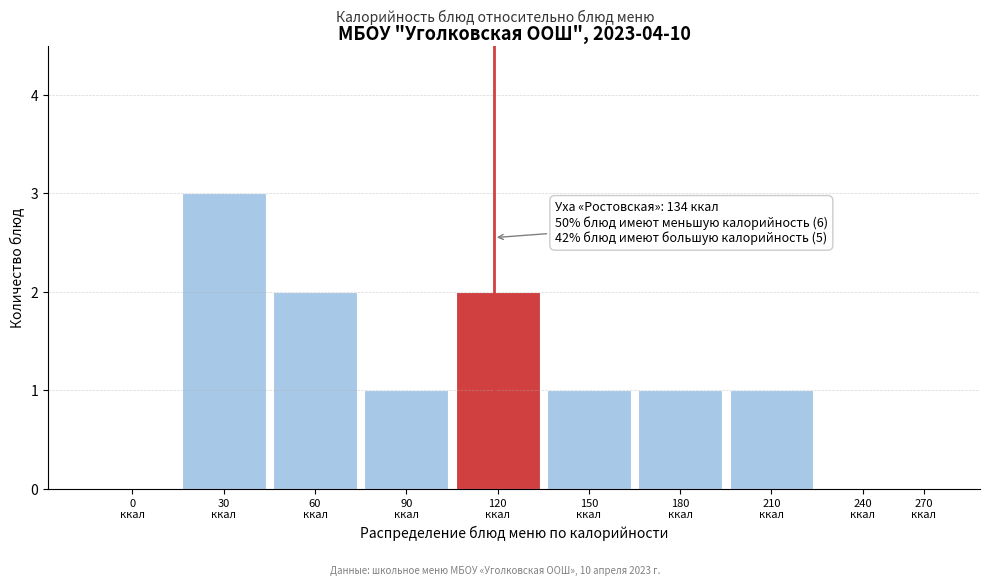

What is the maximum value shown in the chart?

3